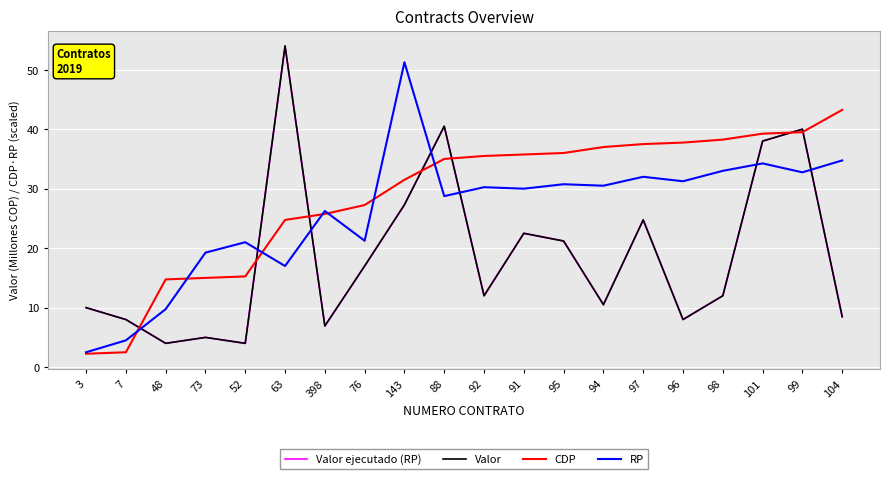

How many interior local peaks does the RP series have?

7